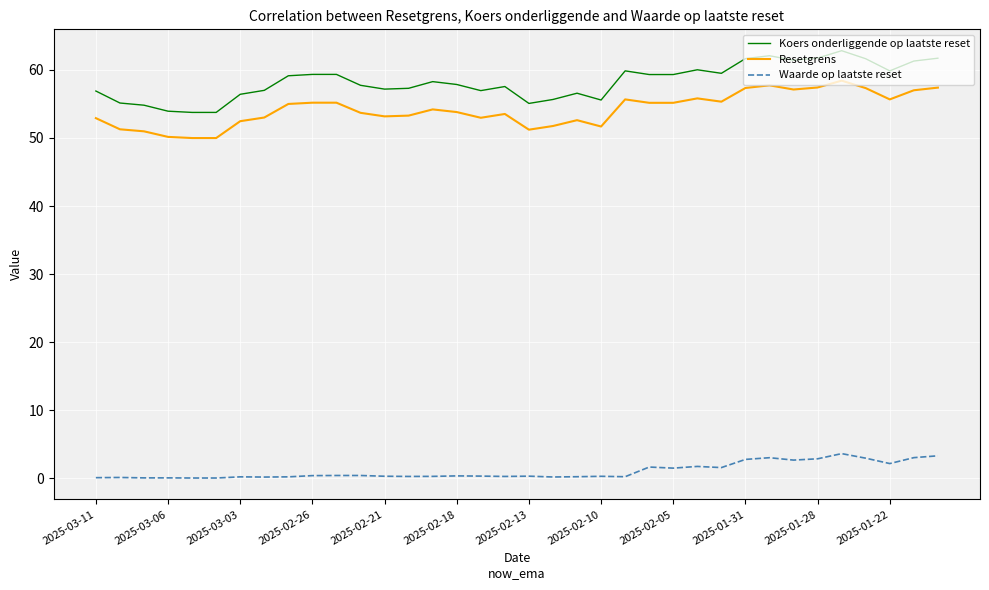

Which series has the largest range (max minus min)?

Koers onderliggende op laatste reset